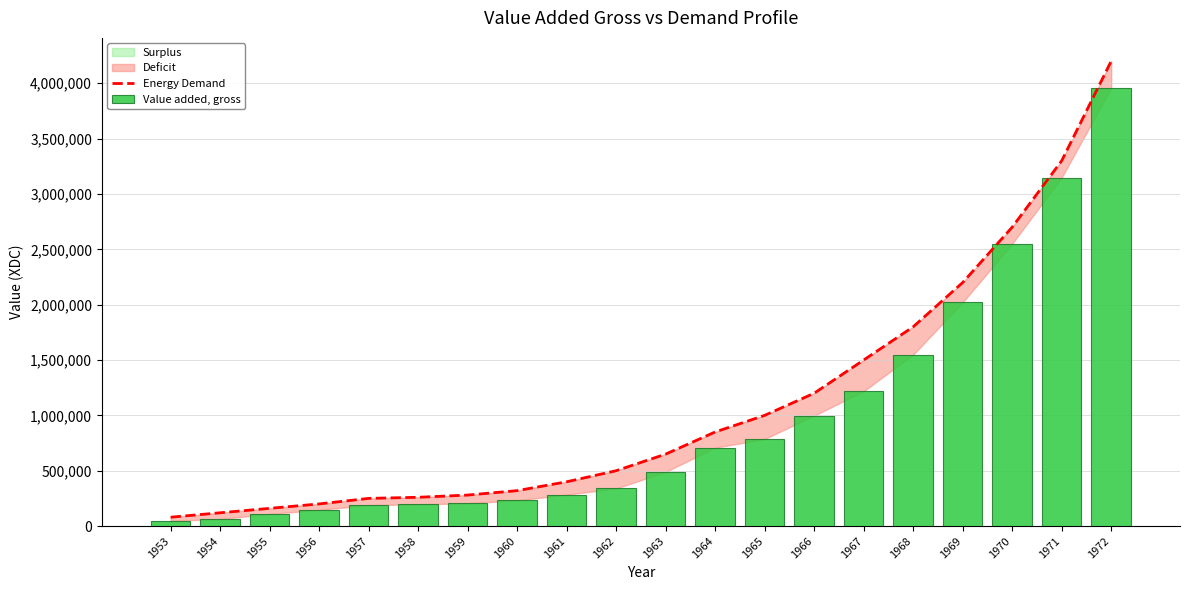

At which label is Value added, gross closest to 2001345?

1969